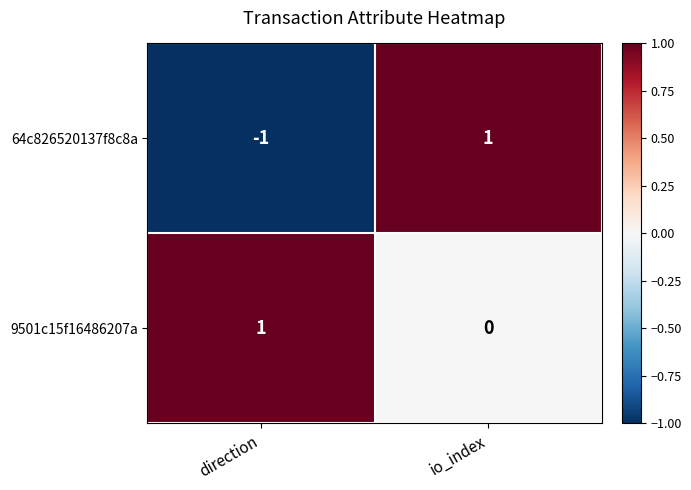

Which series has the largest range (max minus min)?

64c826520137f8c8a